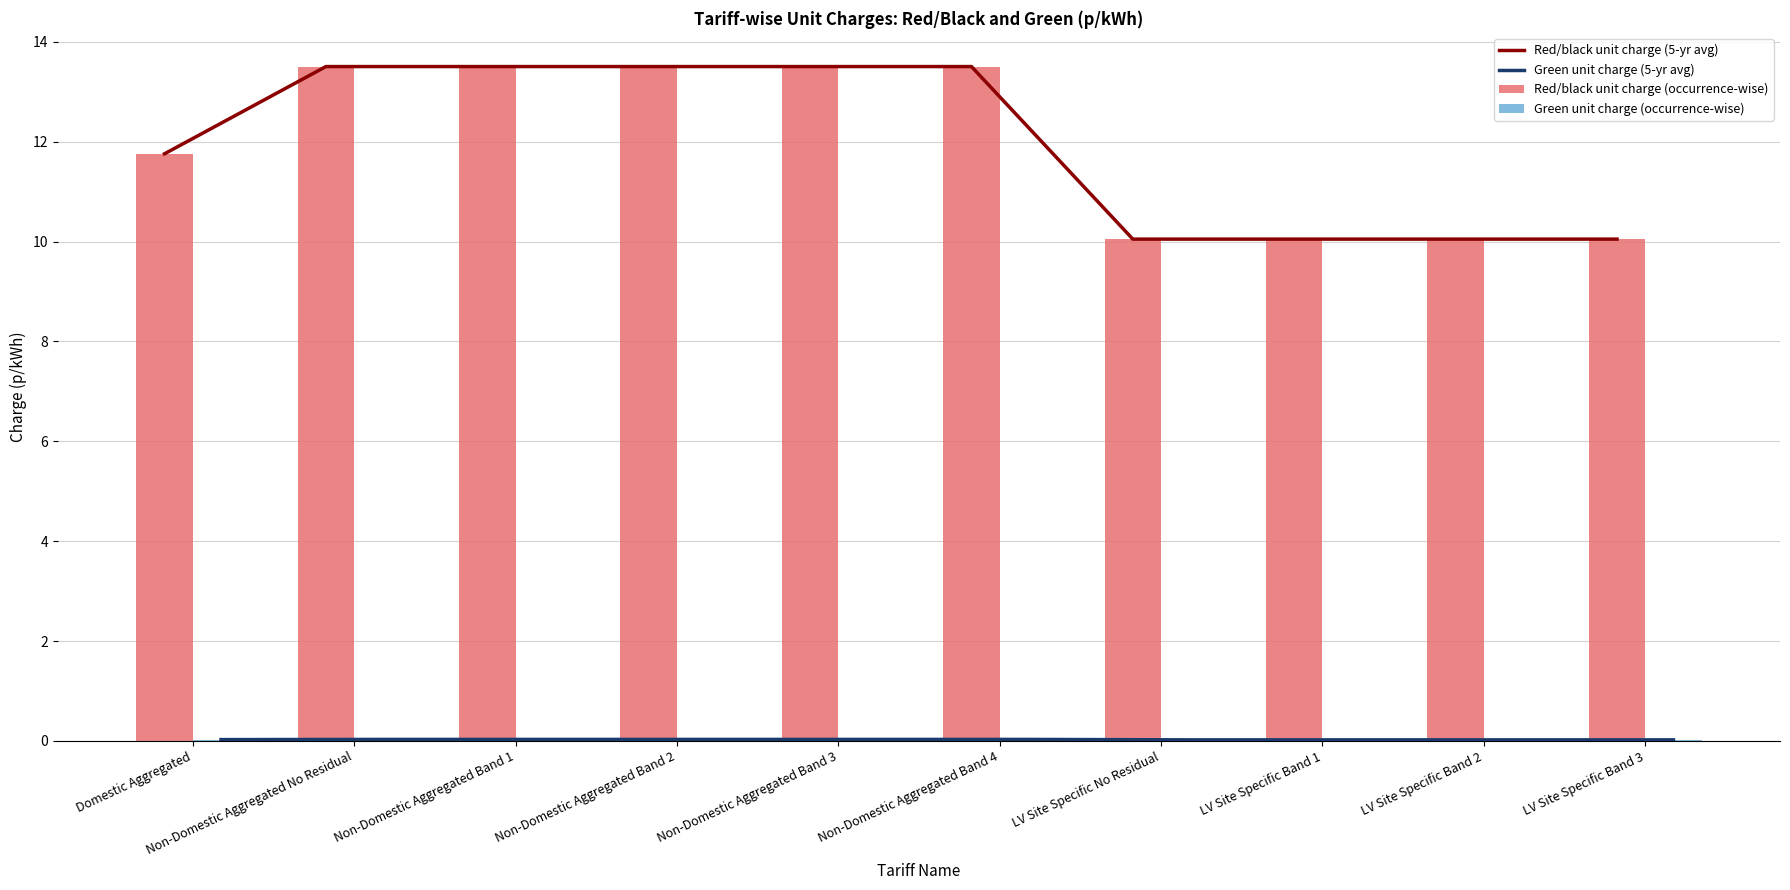

How many groups of bars are there?

10